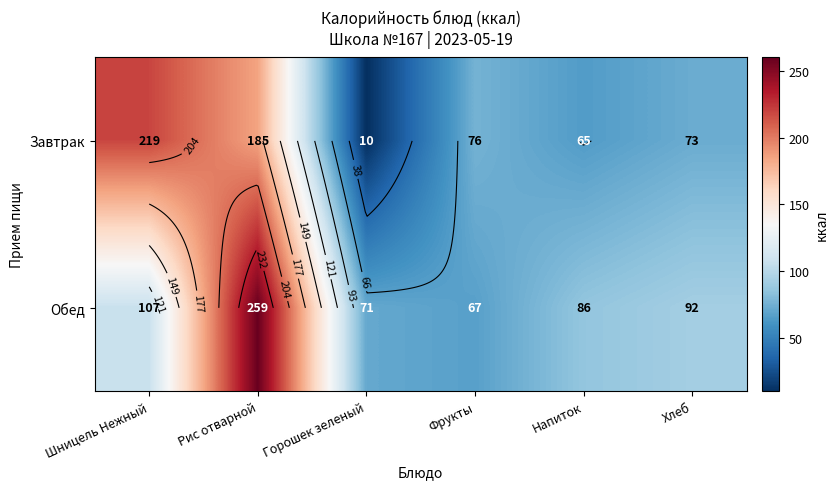

Between Фрукты and Хлеб, which is larger?

Фрукты